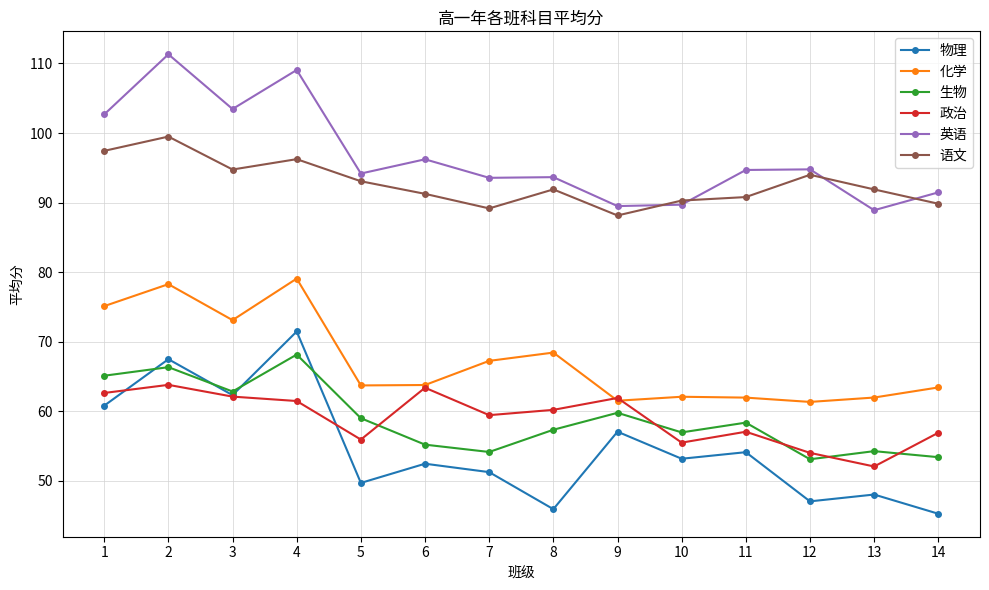

Is it true that 物理 equals 54.1 at 11?

True